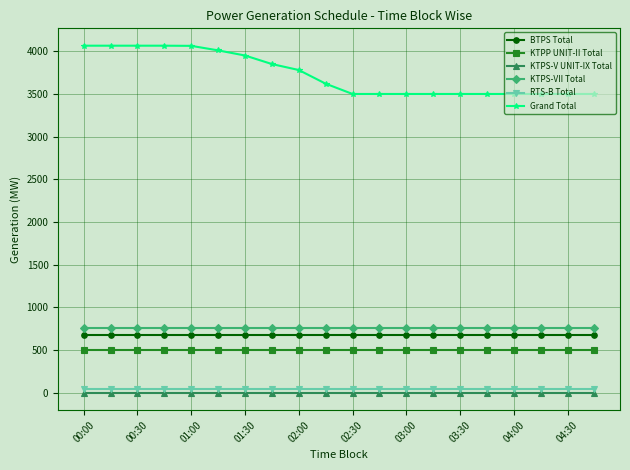

At how many categories does at least one series exceed 3328?

20